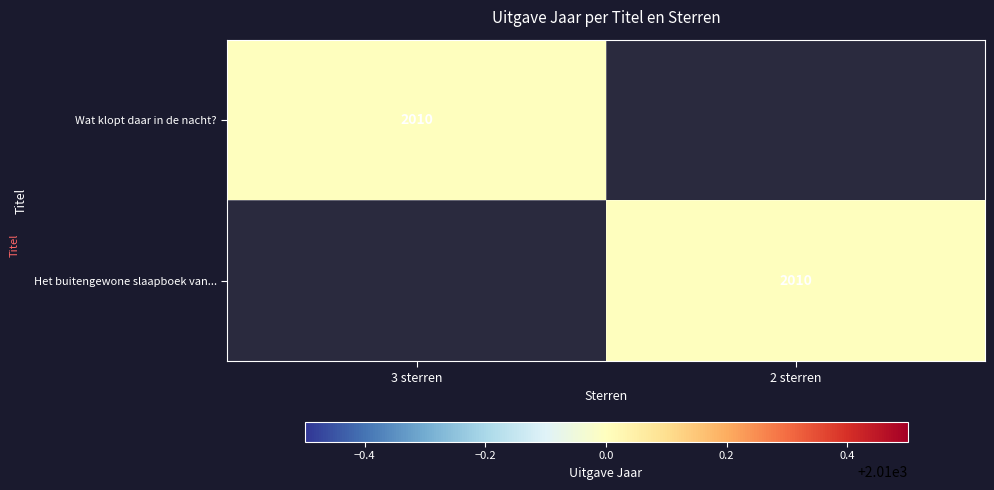

The value of Het buitengewone slaapboek van... at 2 sterren is 2010. True or false?

True